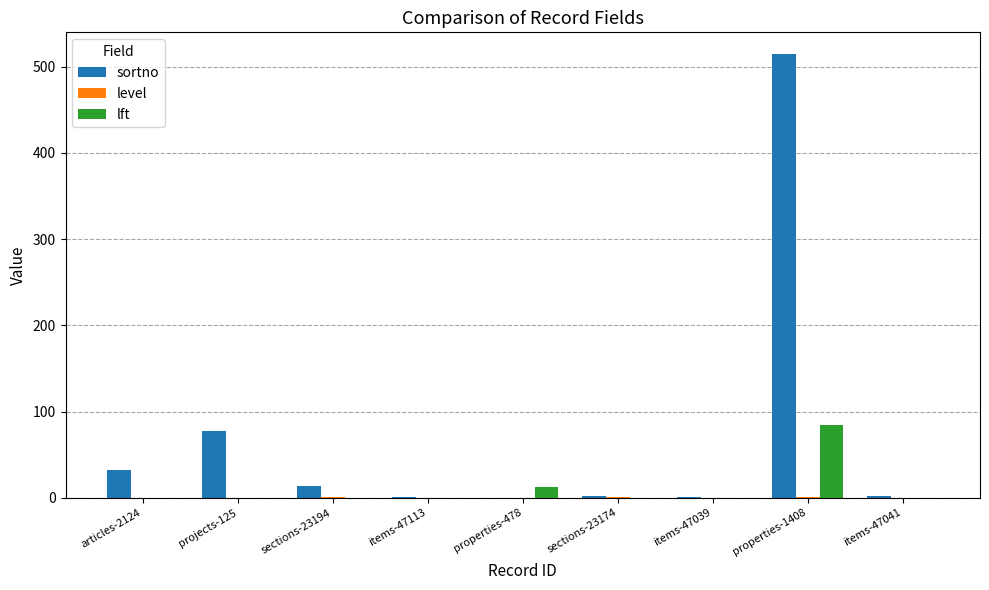

What is the total value across all series at articles-2124?

32